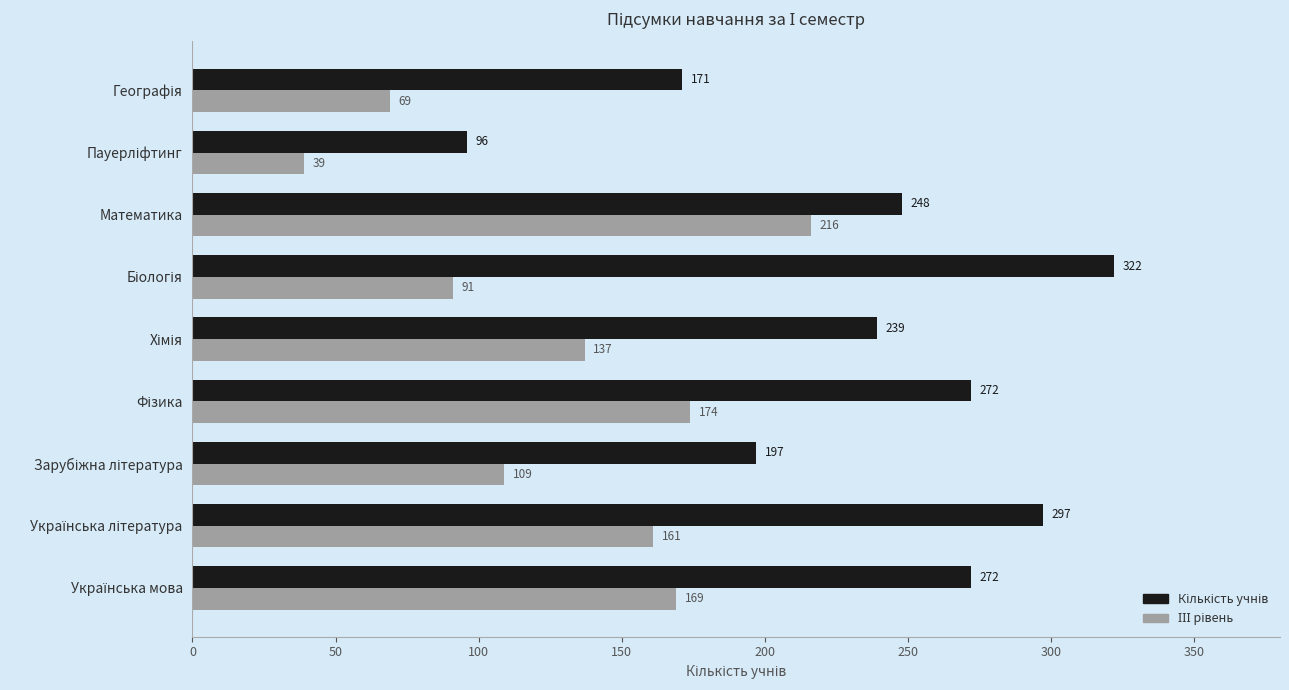

What is the smallest value displayed?

39